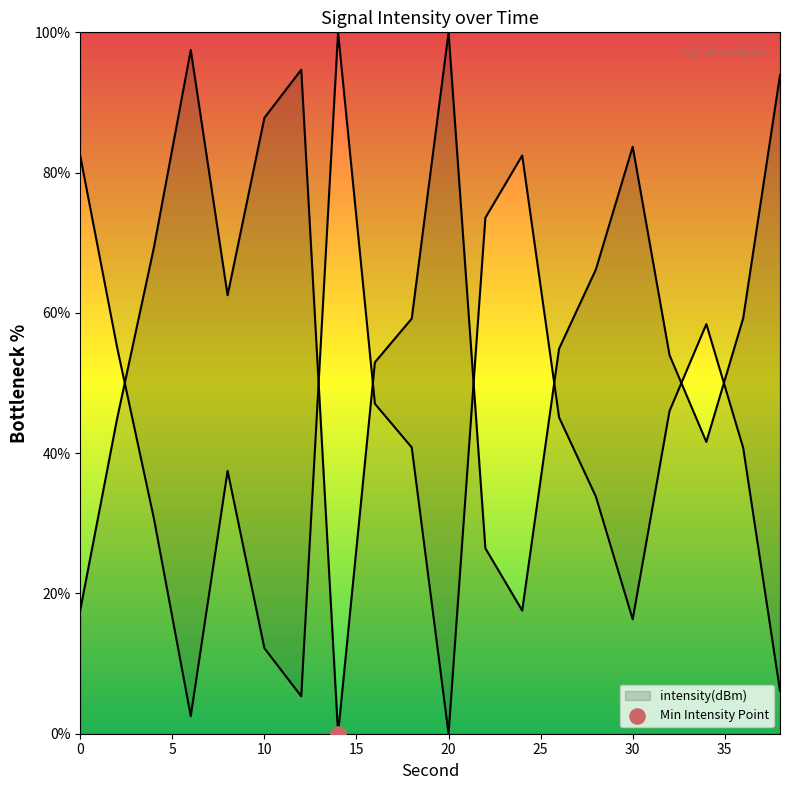

Approximately how many times larger is the value at 22 compared to 34?

0.6